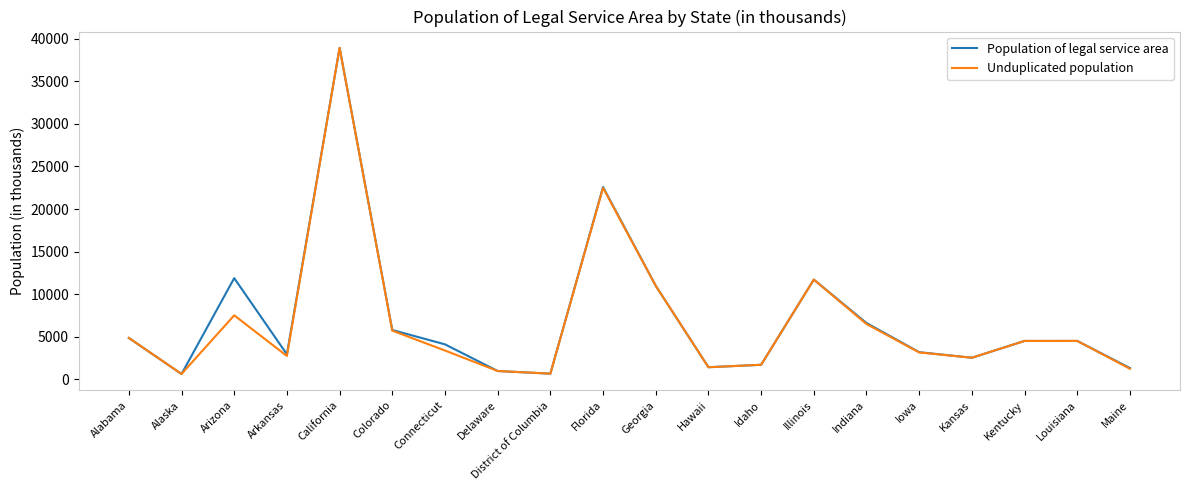

At which label is Unduplicated population closest to 19782?

Florida